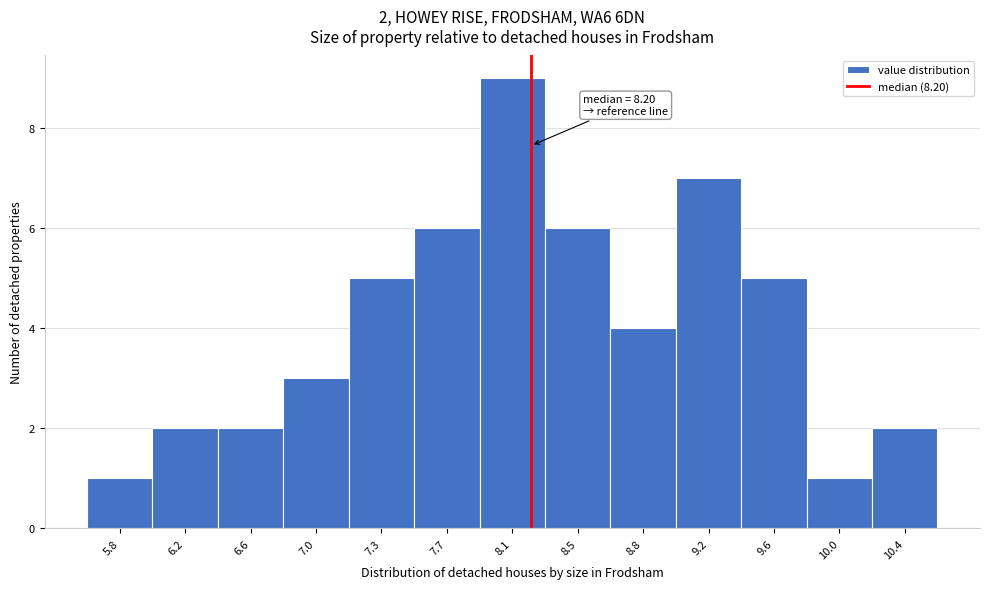

Which range on the x-axis has the tallest bar?

7.90 to 8.30